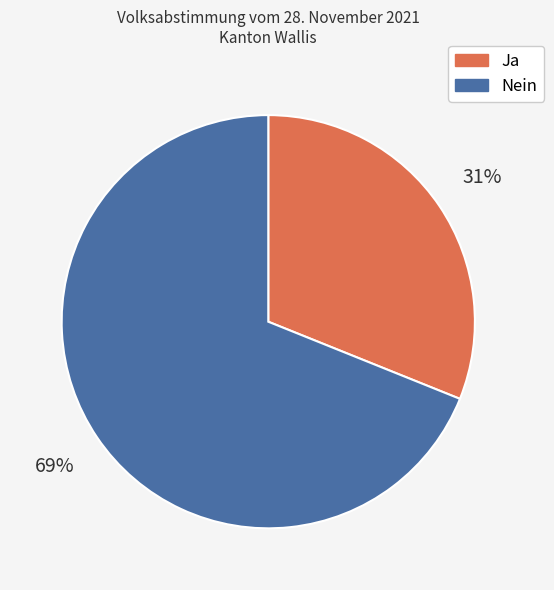

How many slices are in this pie chart?

2